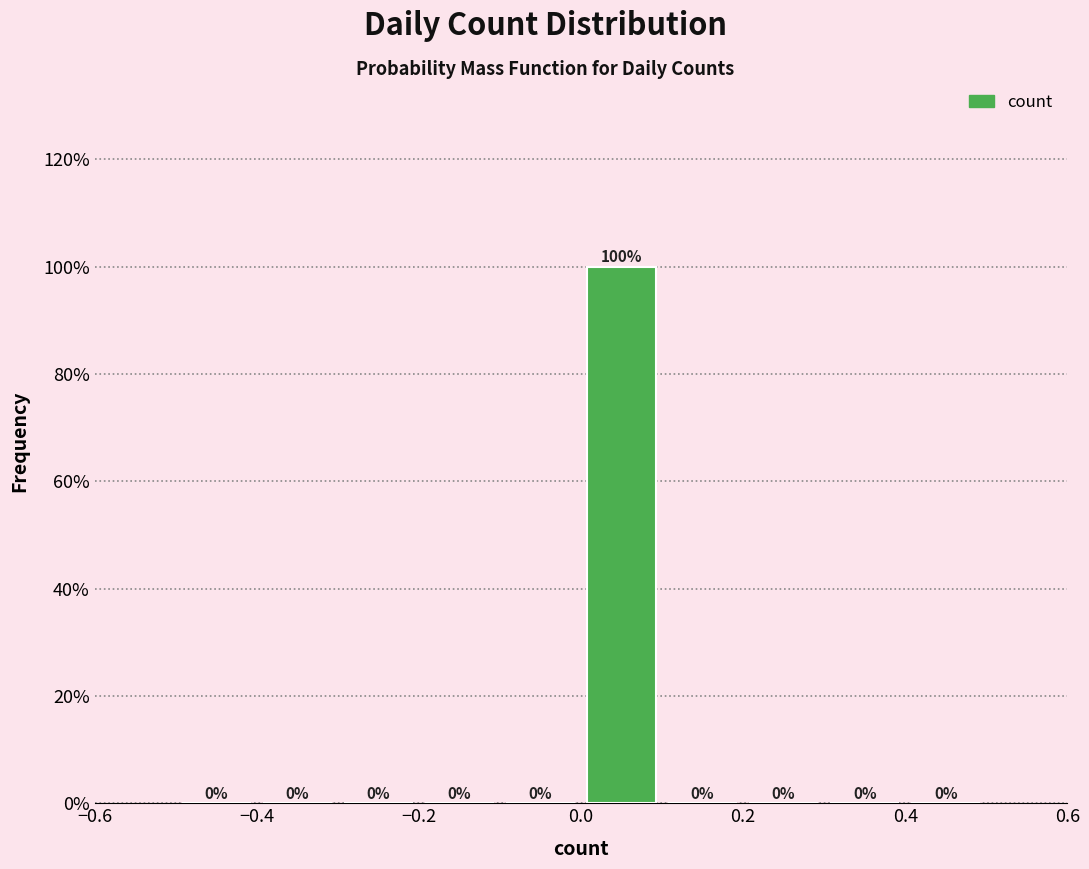

Reading left to right, list every bar in this chart as the range it spans on the x-axis followed by its height.

-0.5 to -0.4: 0
-0.4 to -0.3: 0
-0.3 to -0.2: 0
-0.2 to -0.1: 0
-0.1 to 0.0: 0
0.0 to 0.1: 100
0.1 to 0.2: 0
0.2 to 0.3: 0
0.3 to 0.4: 0
0.4 to 0.5: 0